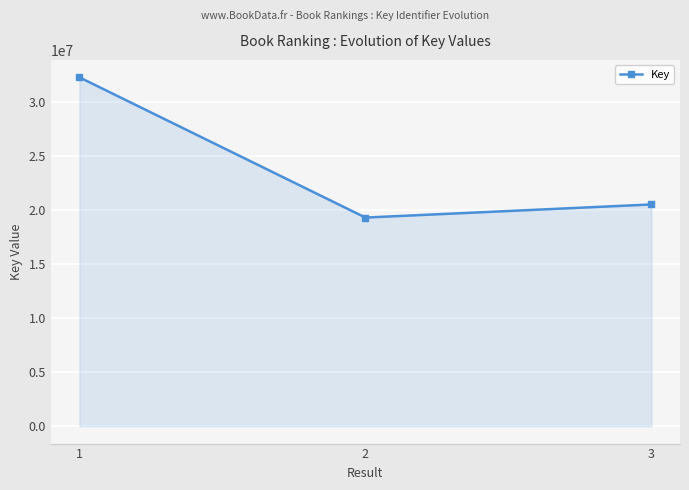

At which label does the data first exceed 20532686?

1